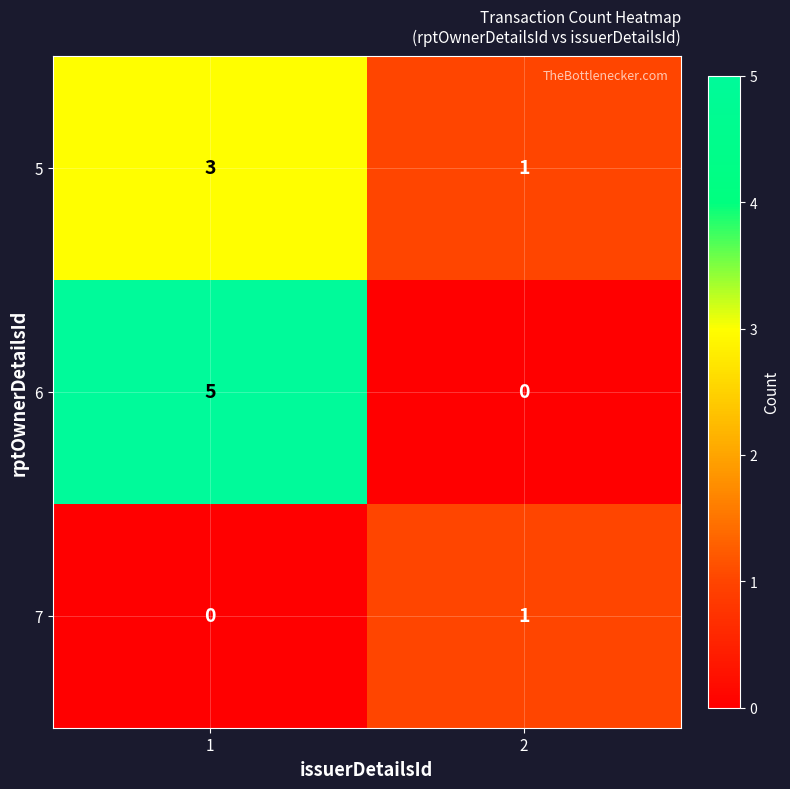

Is the value of 7 at 1 greater than the value of 5 at 1?

No